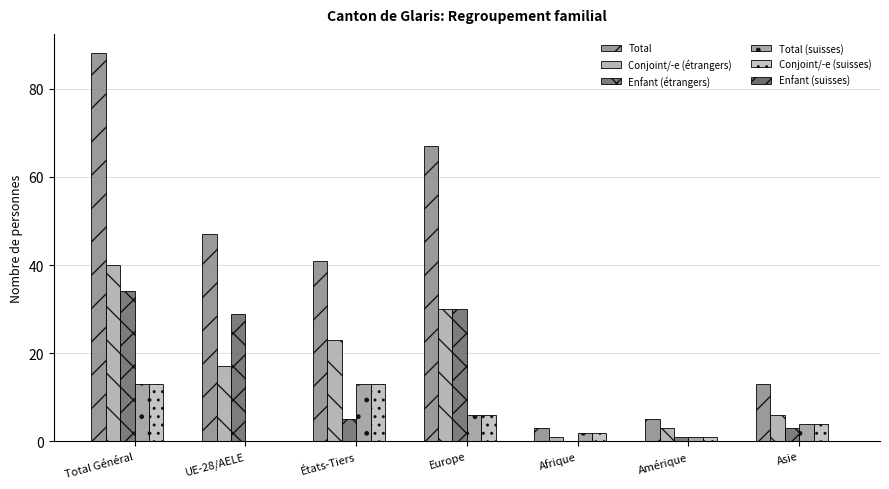

Is the value of Enfant (étrangers) at UE-28/AELE greater than the value of Conjoint/-e (étrangers) at Asie?

Yes